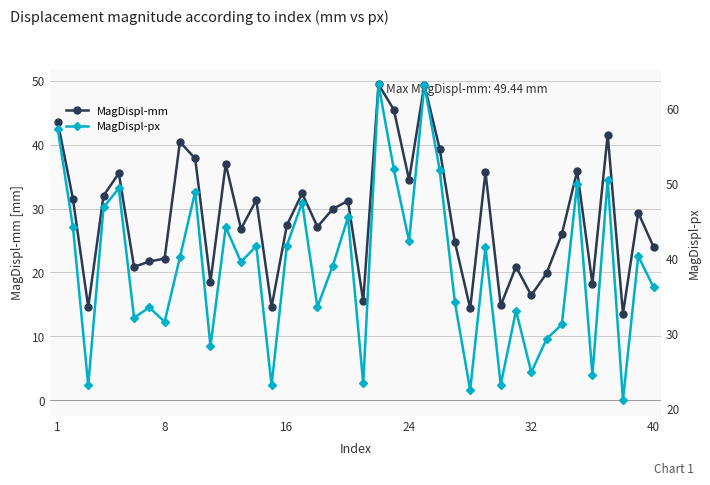

Reading left to right, list all the values displayed in this chart.

MagDispl-mm: 43.6	31.5	14.6	32.0	35.5	20.9	21.7	22.2	40.4	37.8	18.5	37.0	26.8	31.3	14.6	27.4	32.4	27.1	29.9	31.2	15.5	49.4	45.5	34.5	49.4	39.4	24.7	14.4	35.7	14.8	20.9	16.4	19.9	26.0	35.9	18.2	41.6	13.5	29.3	24.0
MagDispl-px: 57.3	44.1	23.0	46.8	49.3	32.1	33.4	31.5	40.1	48.9	28.2	44.2	39.5	41.6	23.0	41.7	47.4	33.5	39.0	45.5	23.3	63.2	51.9	42.3	63.1	51.8	34.1	22.4	41.5	23.1	33.0	24.8	29.2	31.2	50.0	24.4	50.5	21.0	40.3	36.1